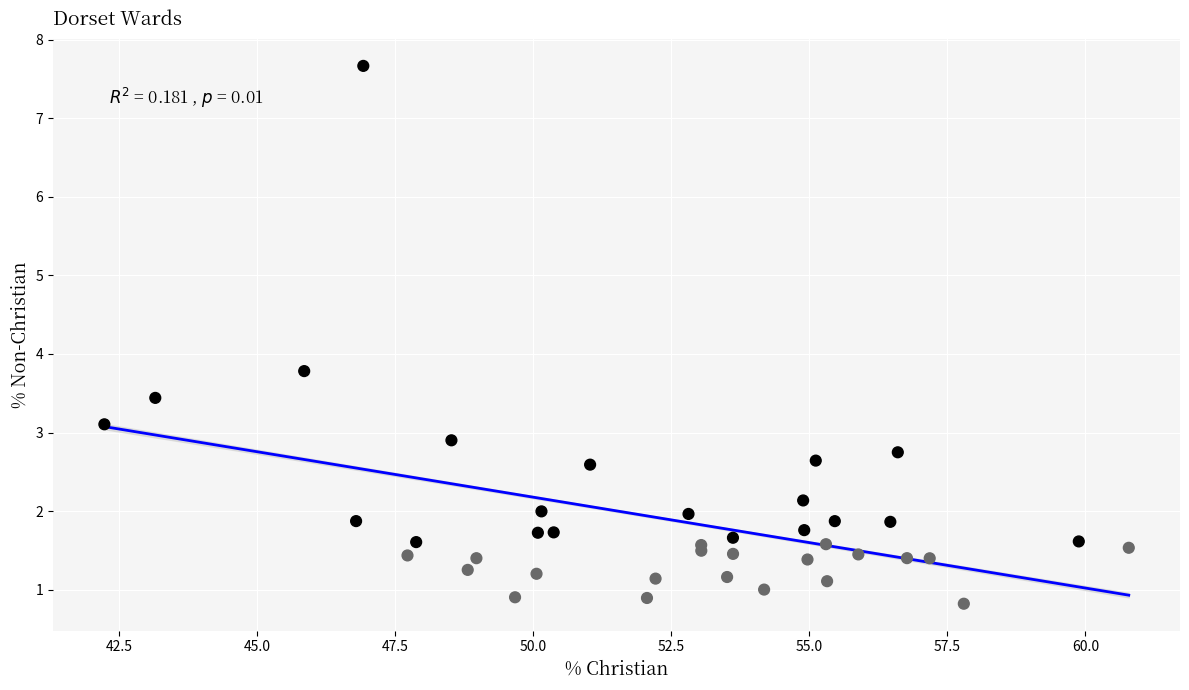

What Y value in the scatter plot is closest to 4?

3.8